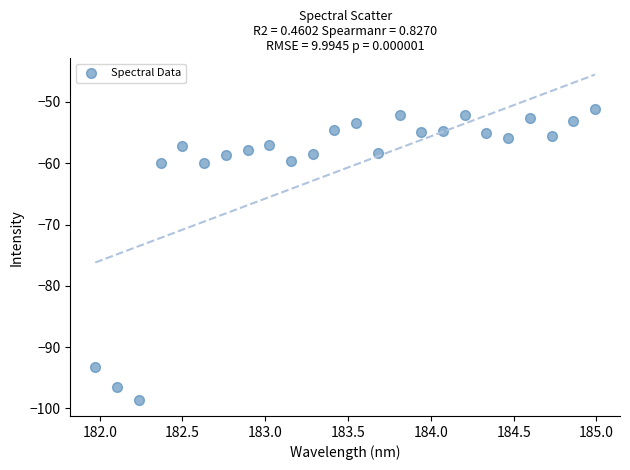

What is the range of X values (max minus min)?

3.0